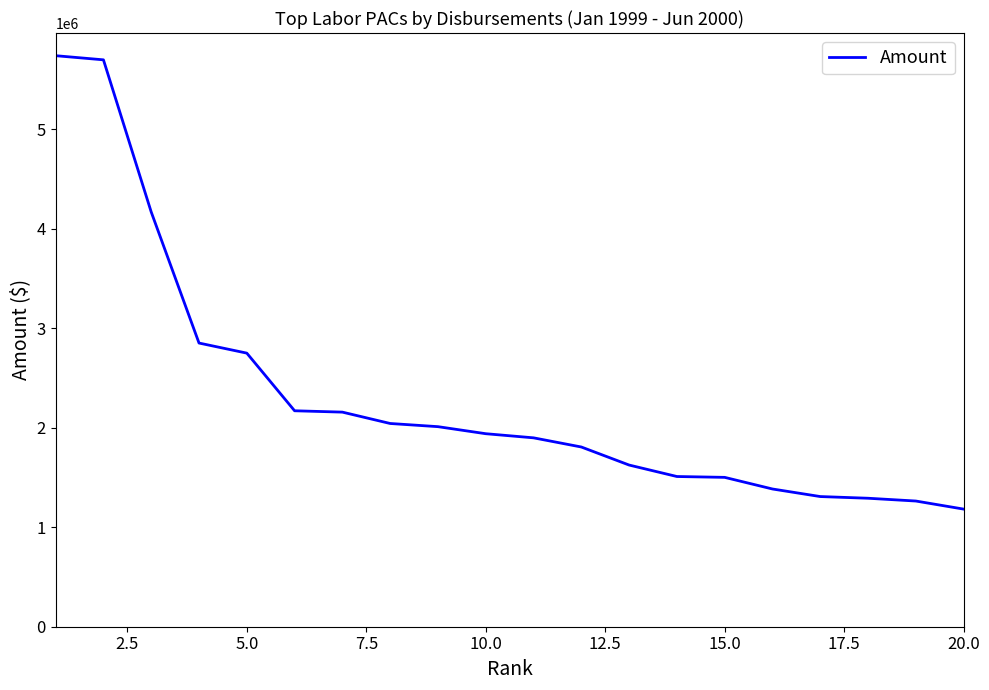

What is the difference between the maximum and minimum values?

4558670.0